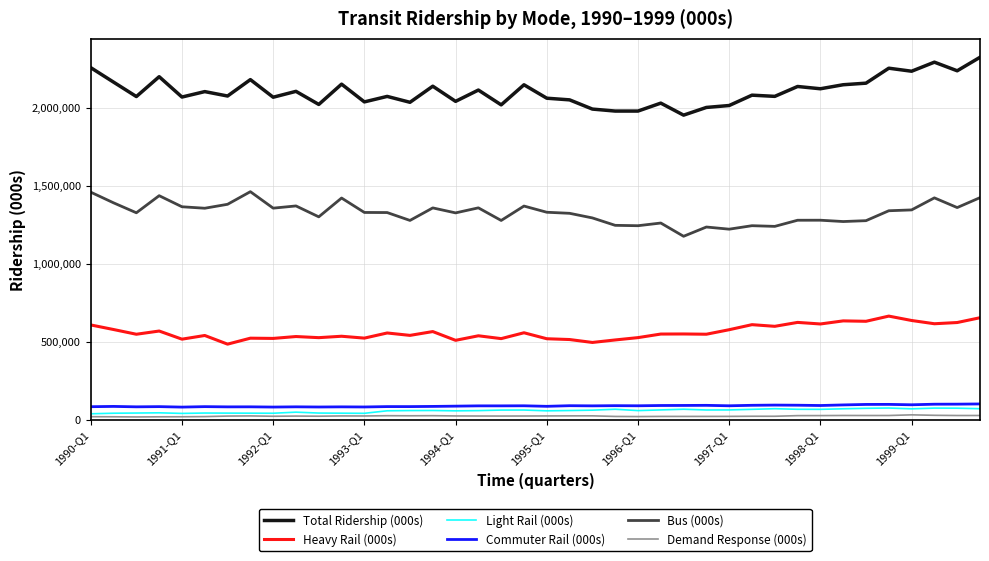

Which series has the largest total across all categories?

Total Ridership (000s)